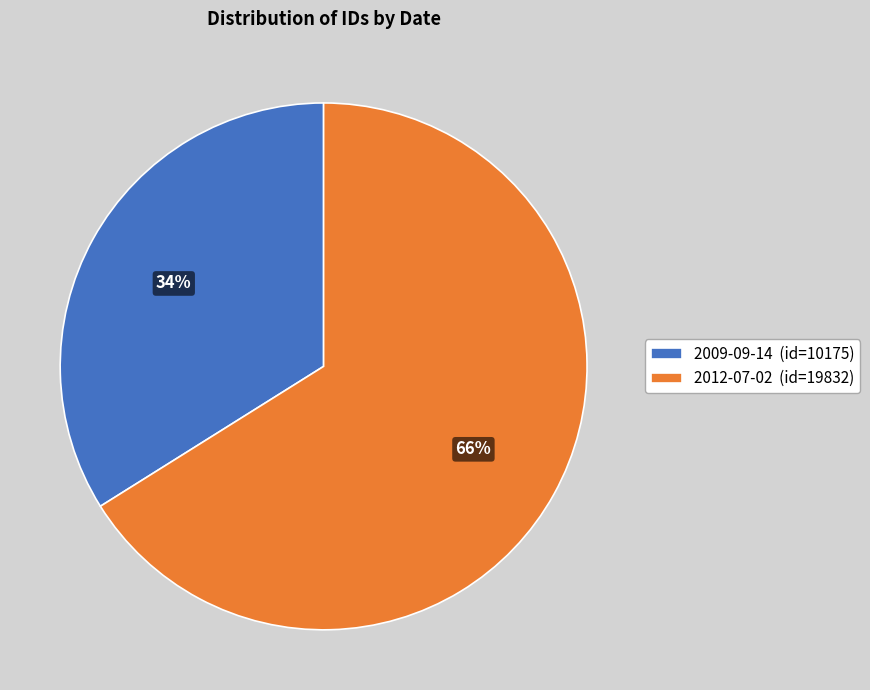

Which has a higher value, 2012-07-02 or 2009-09-14?

2012-07-02